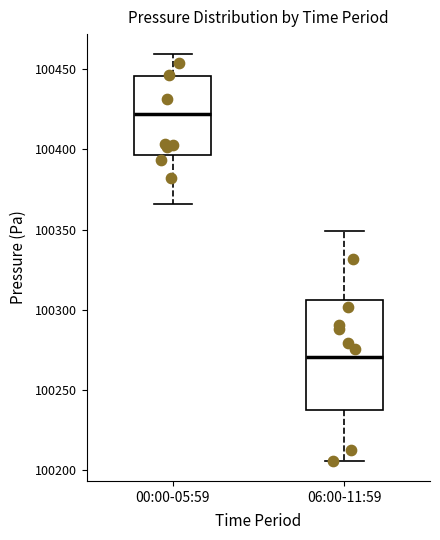

Comparing the boxes themselves (not the whiskers), which one is the tallest?

06:00-11:59